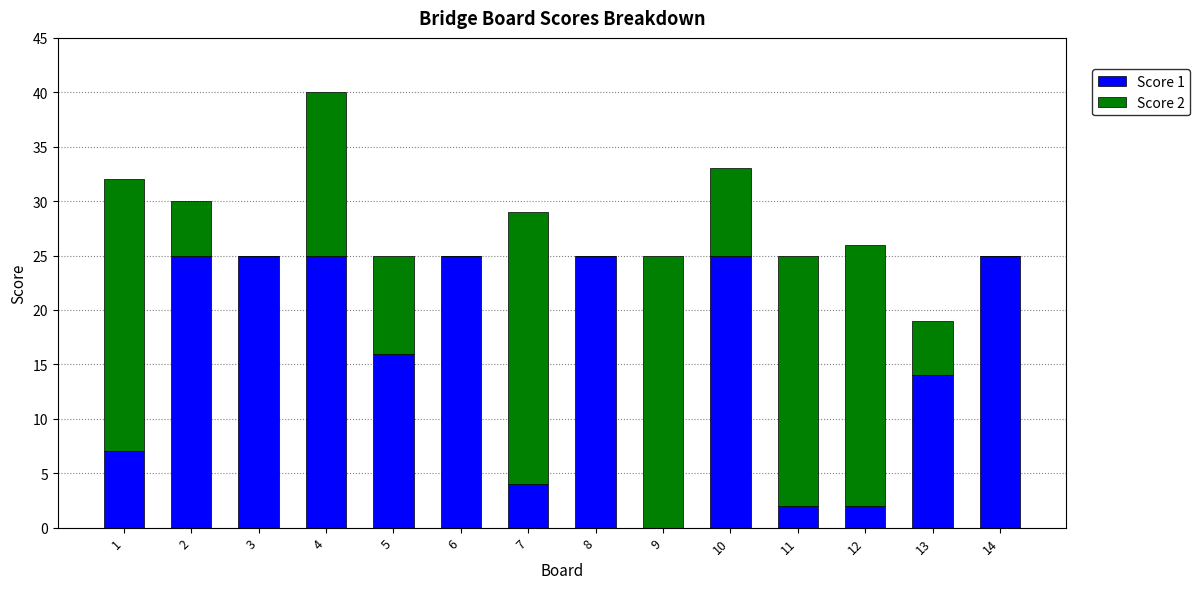

The value of Score 1 at 7 is 1. True or false?

False